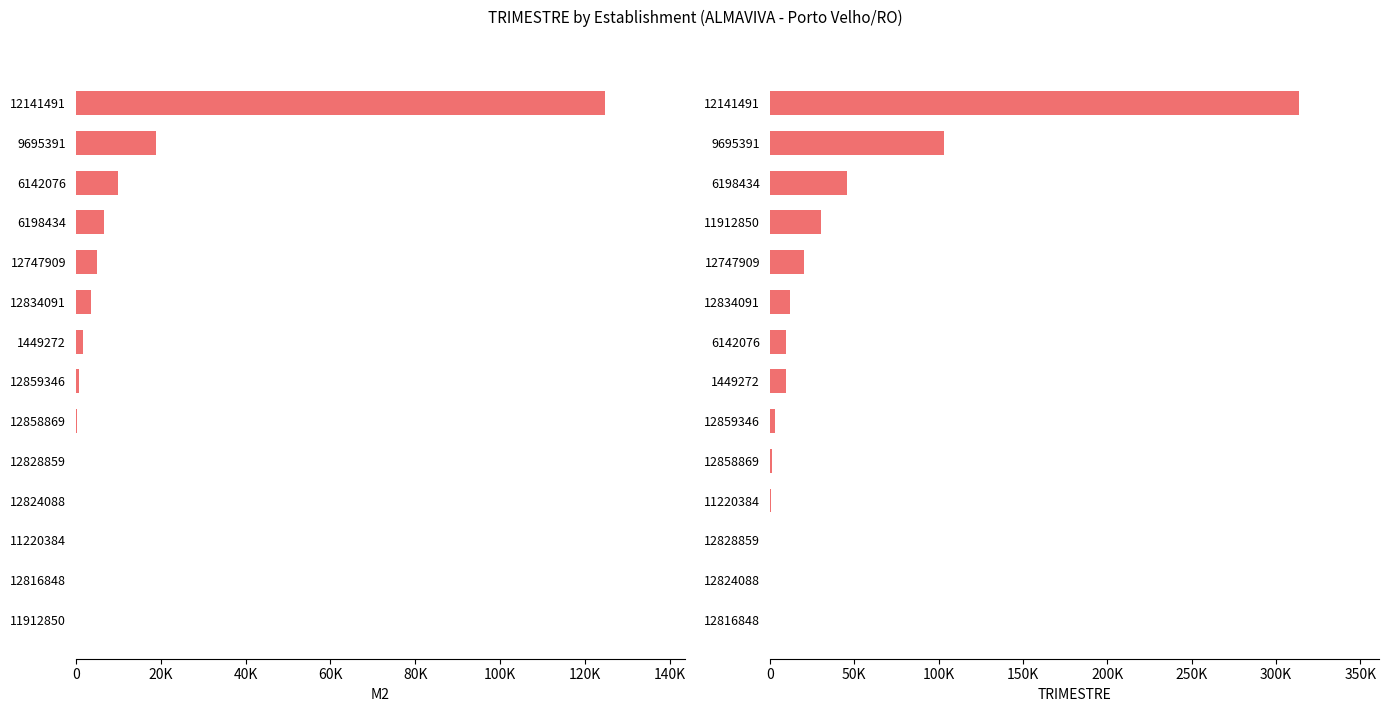

At 9695391, list the series in order from largest to smallest.

TRIMESTRE, M2